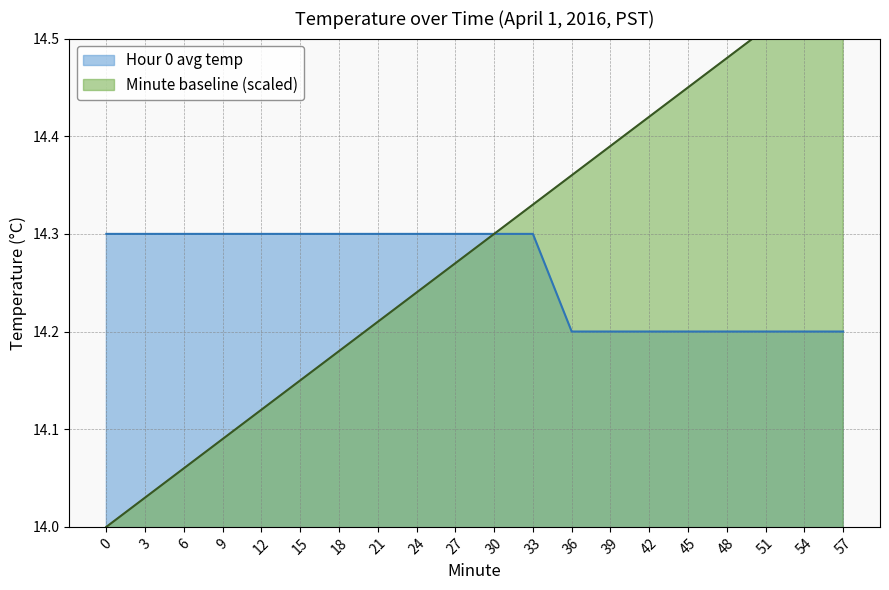

Is the value of Minute baseline at 21 greater than the value of Hour 0 avg temp at 30?

No